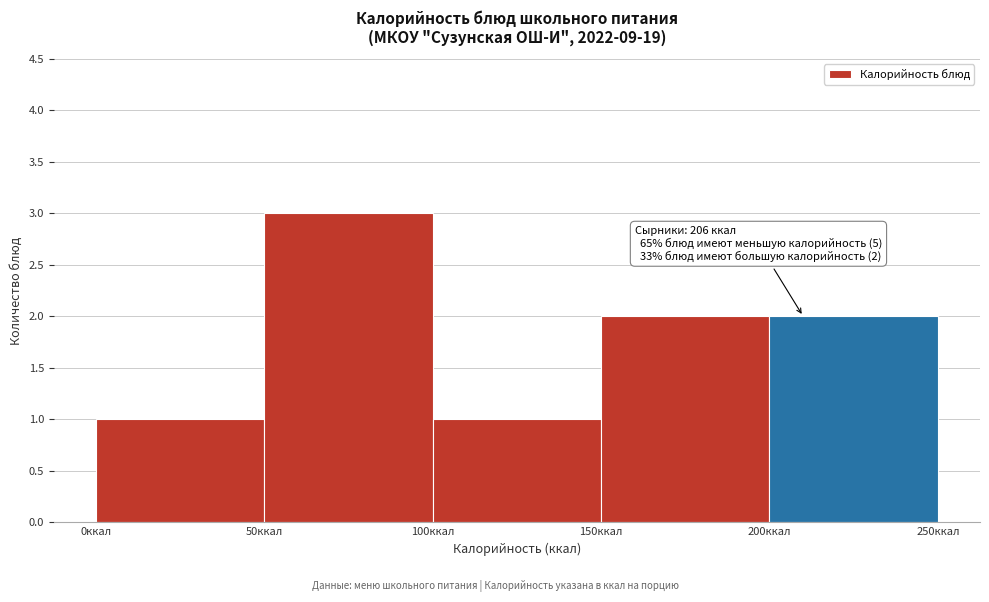

Which range on the x-axis has the tallest bar?

50 to 100